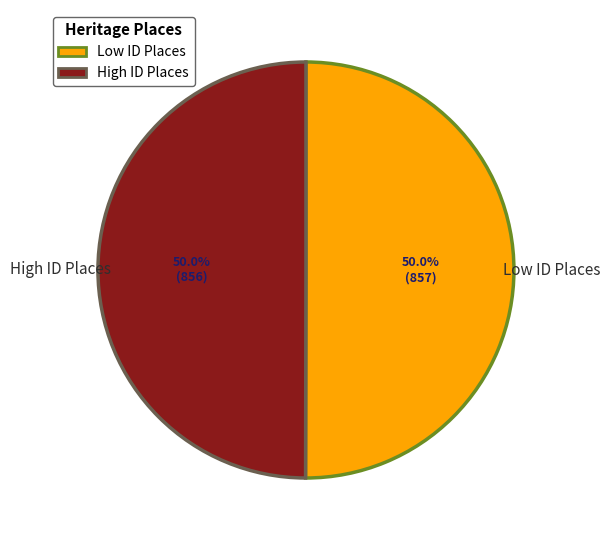

Combined, what portion of the pie is High ID Places and Low ID Places?

100.0%